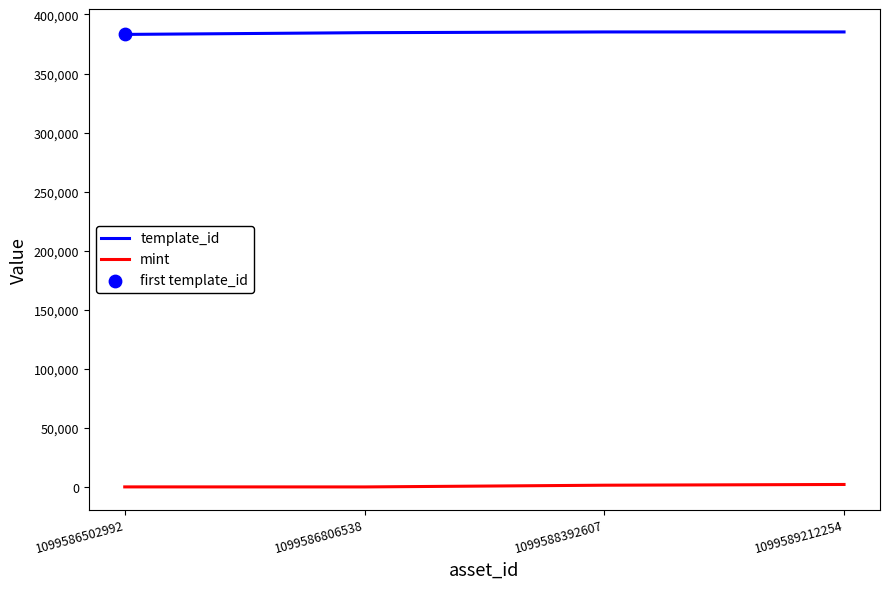

Which series has the largest total across all categories?

template_id